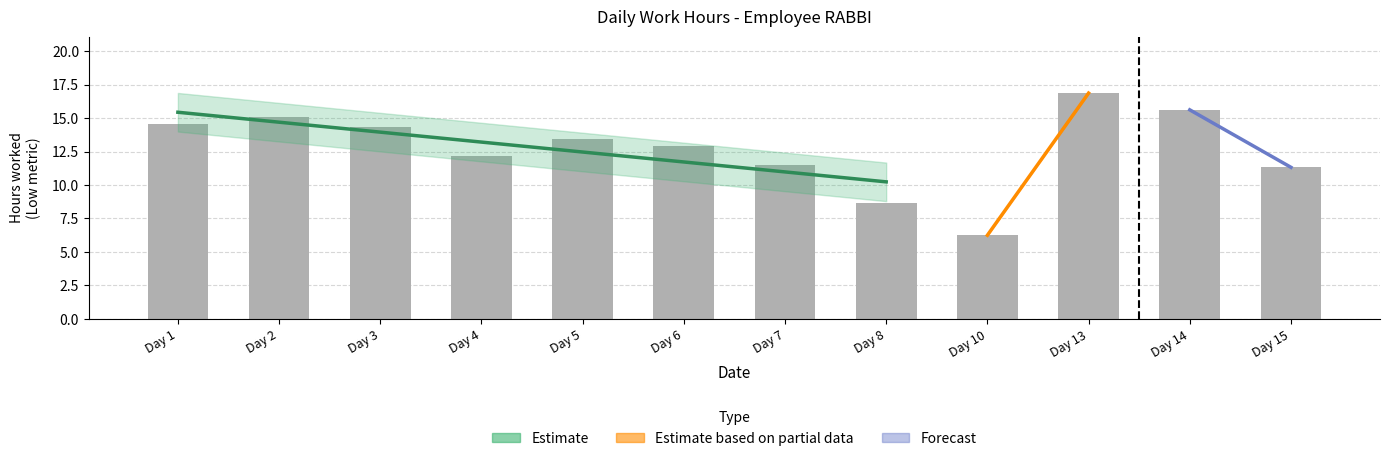

Reading left to right, transcribe all the data shown in this chart.

Day 1=14.6	Day 2=15.1	Day 3=14.3	Day 4=12.2	Day 5=13.5	Day 6=12.9	Day 7=11.5	Day 8=8.7	Day 10=6.2	Day 13=16.9	Day 14=15.6	Day 15=11.3